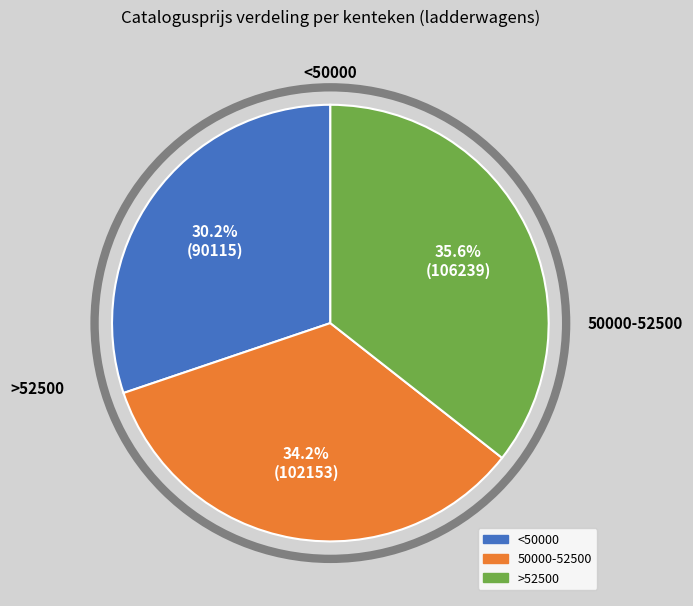

Is there a majority slice in this chart?

No